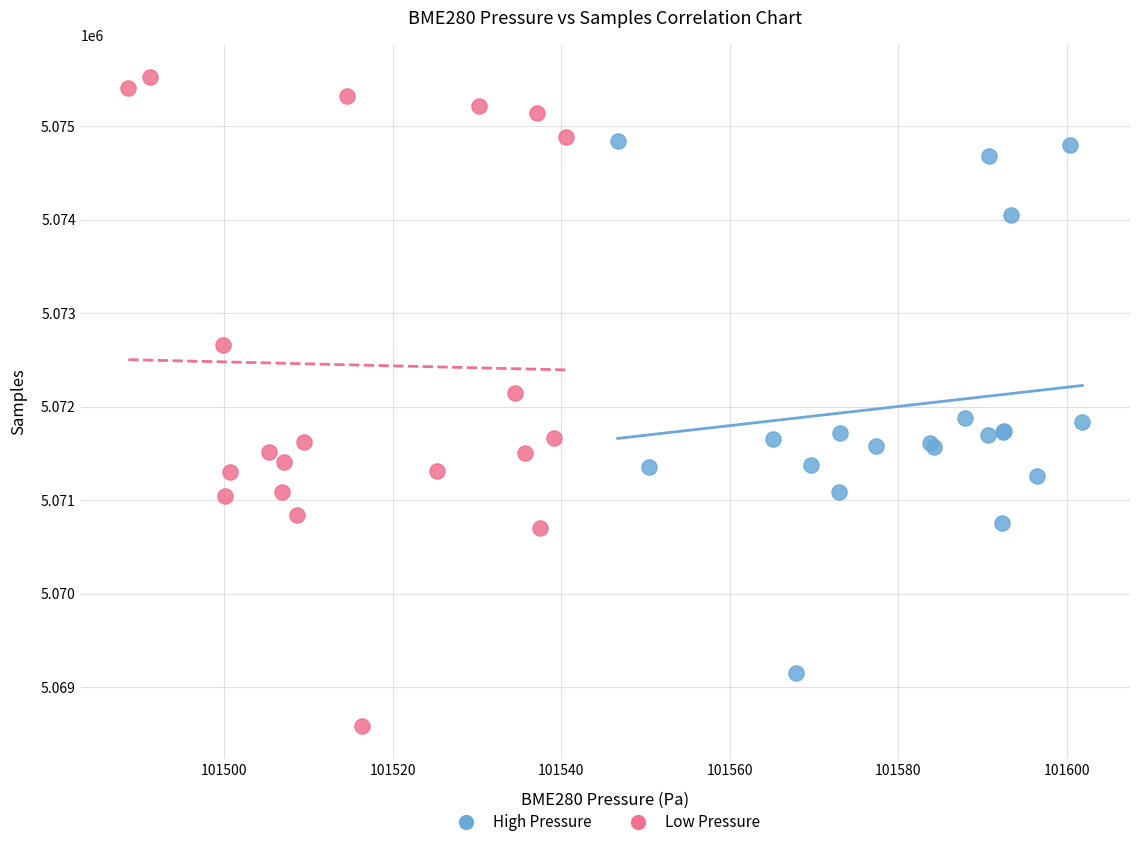

Which series reaches the minimum Y coordinate?

Low Pressure